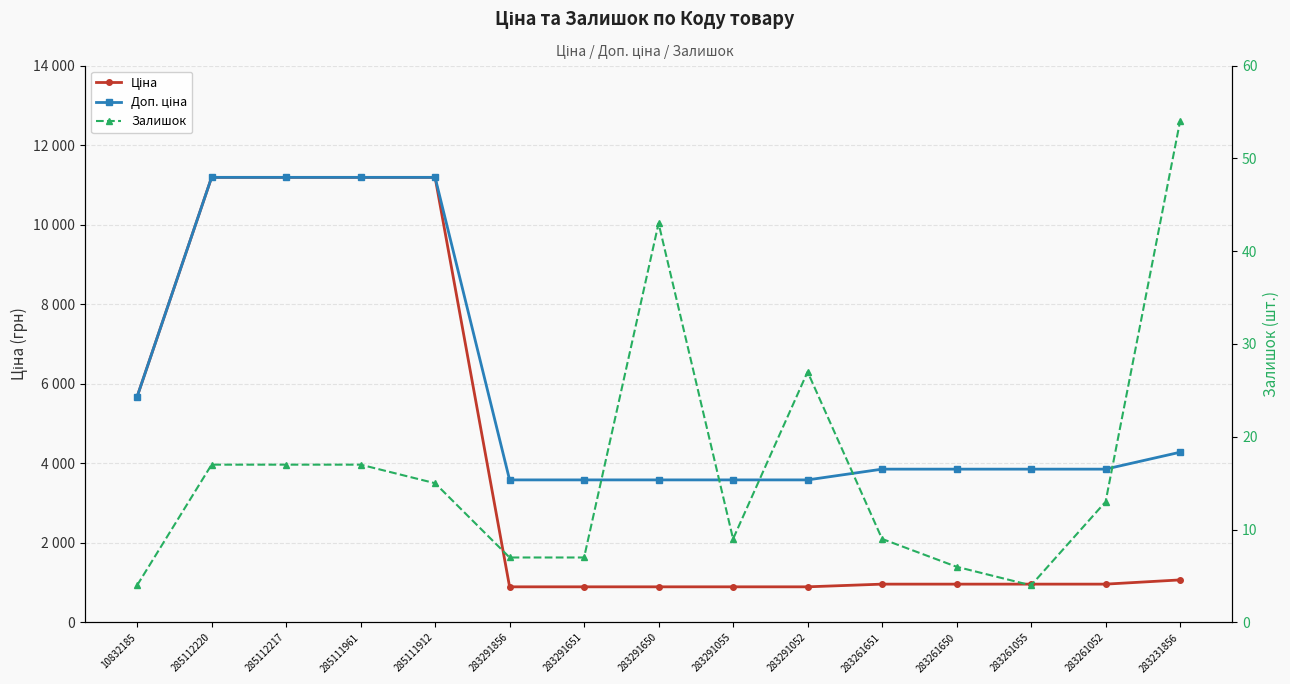

Which series changed the most between 285111961 and 283291856?

Ціна